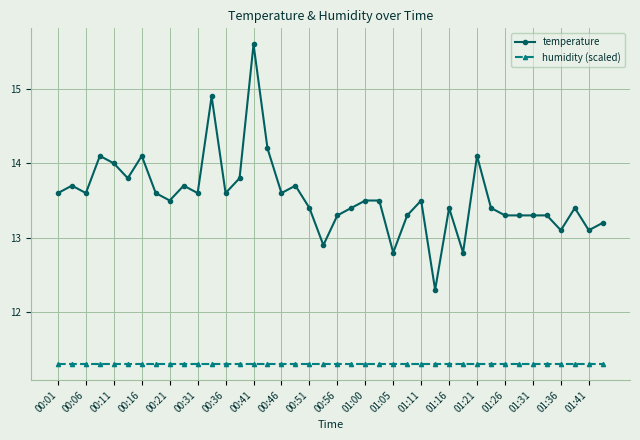

Count the number of categories in the chart.

40